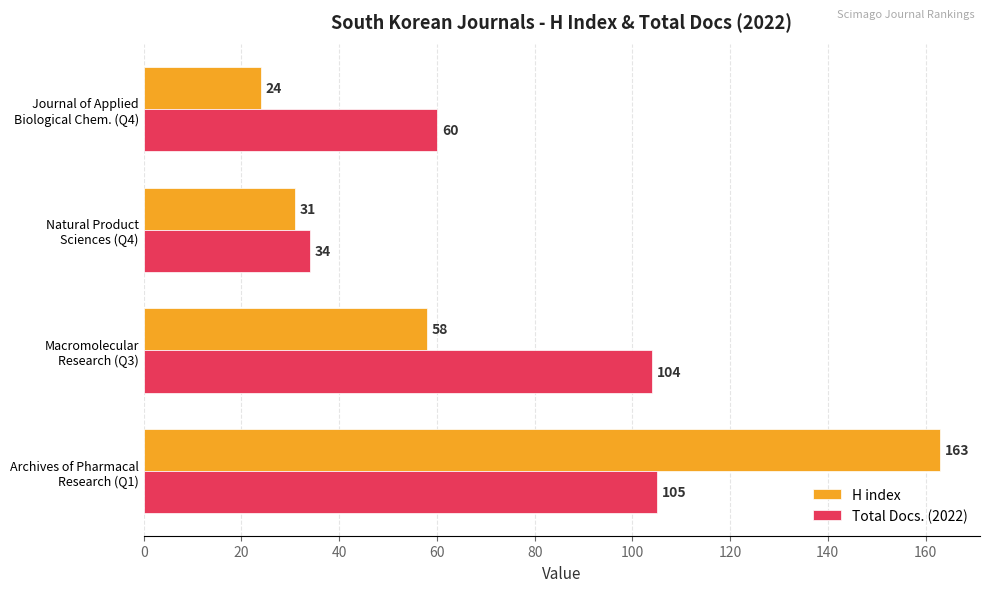

What are all the series names shown in the legend?

H index, Total Docs. (2022)